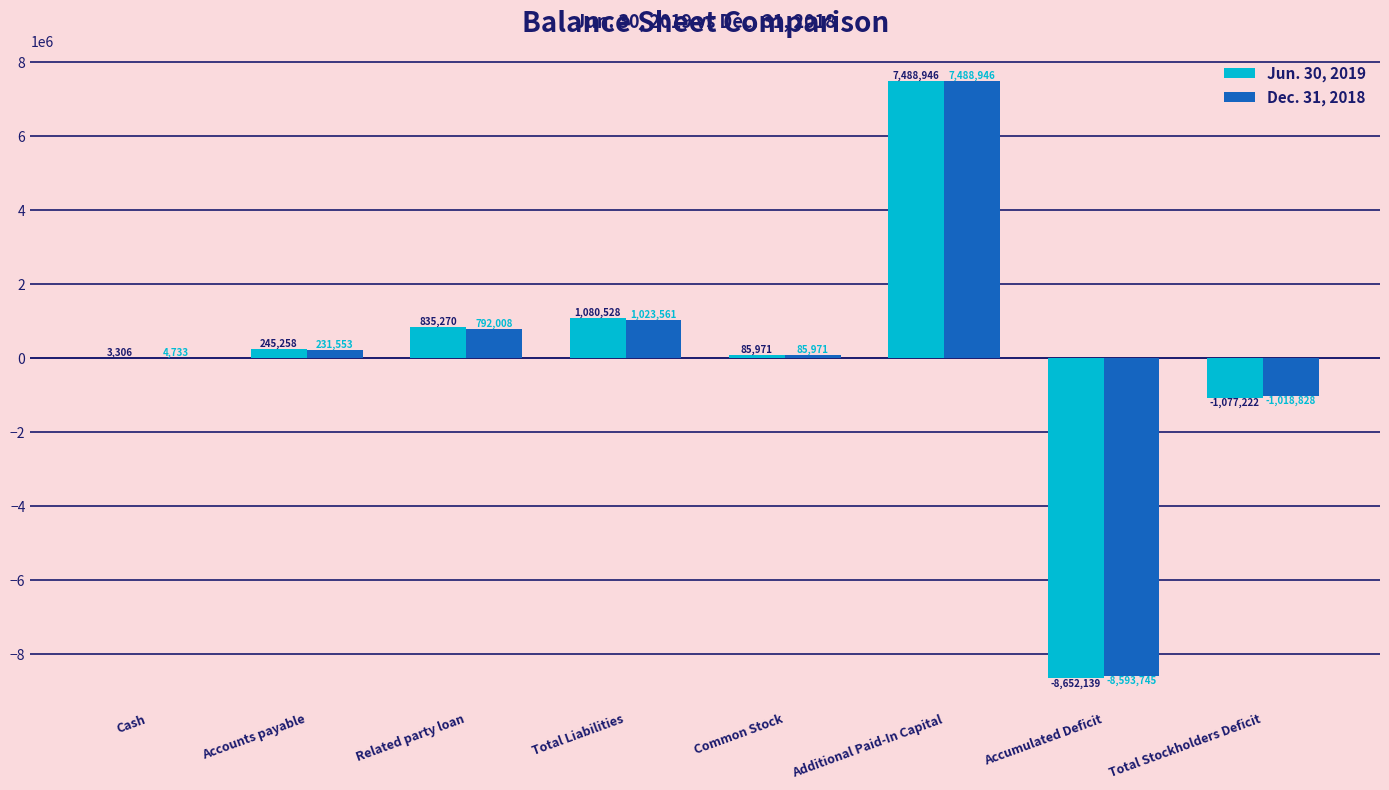

The value of Jun. 30, 2019 at Total Stockholders Deficit is -301716. True or false?

False